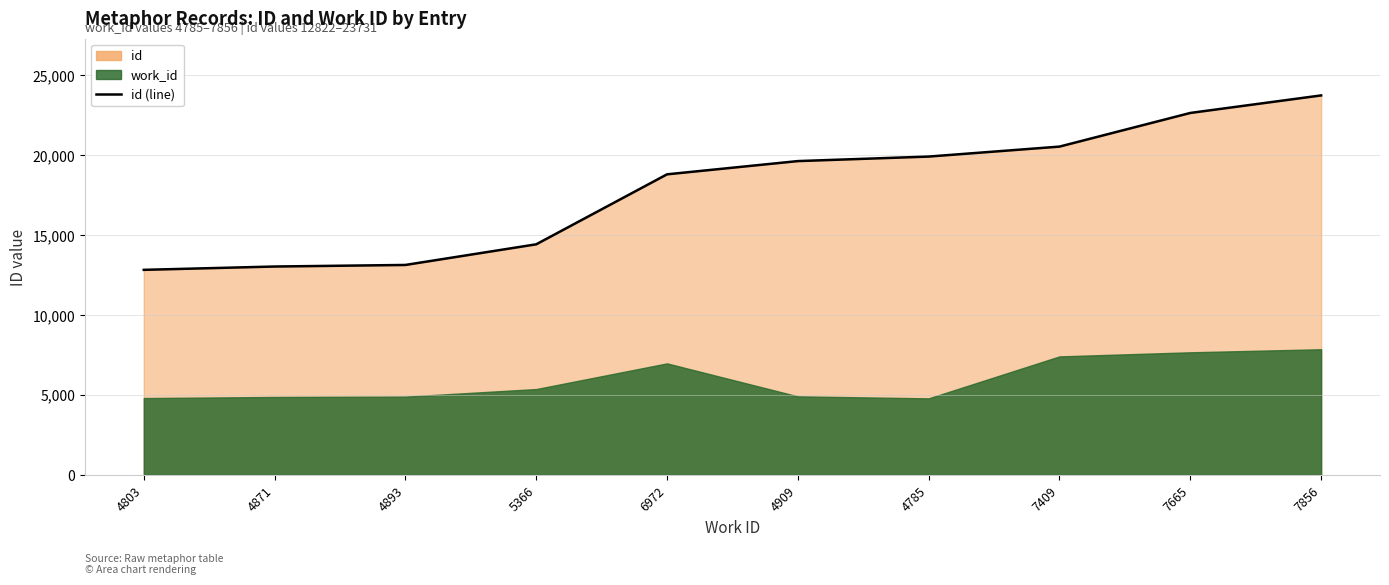

What are all the series names shown in the legend?

id, work_id